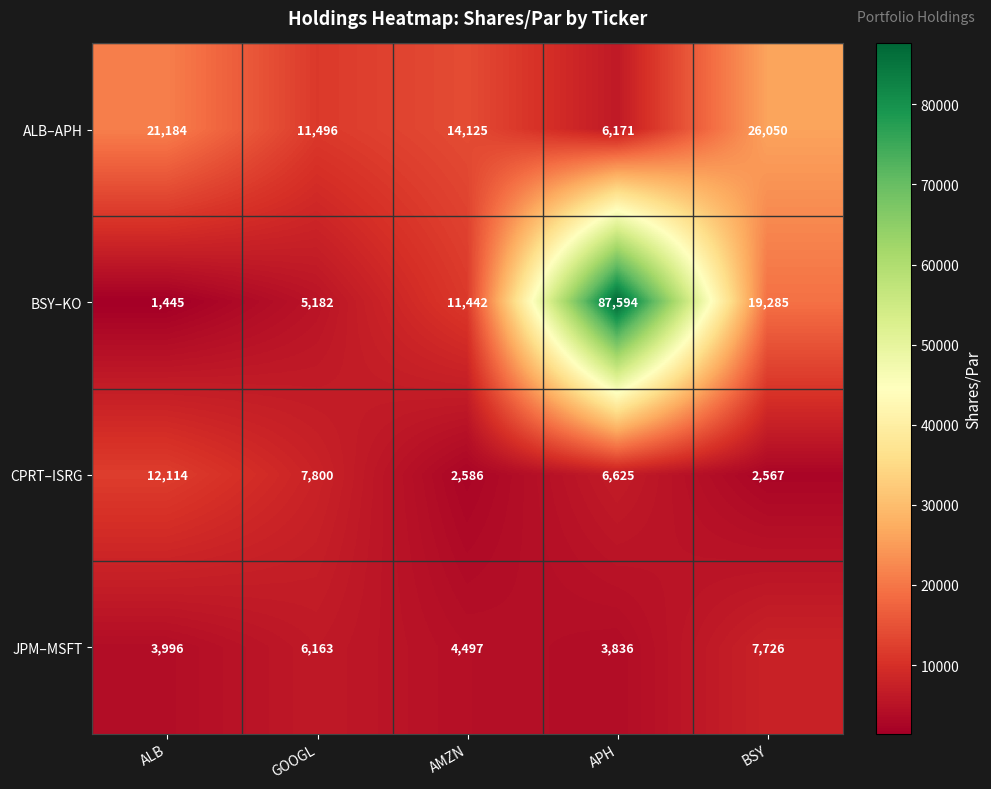

Is the value of ALB–APH at AMZN greater than the value of CPRT–ISRG at ALB?

Yes